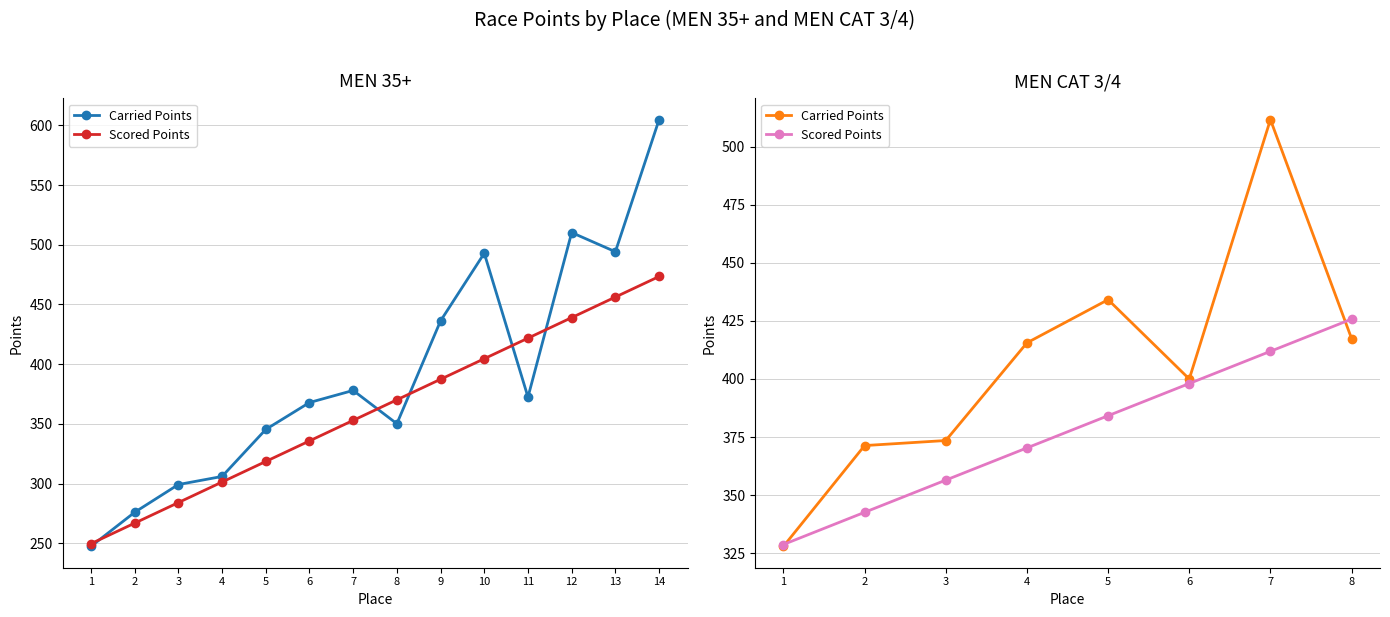

The value of Scored Points at 1 is 200.1. True or false?

False